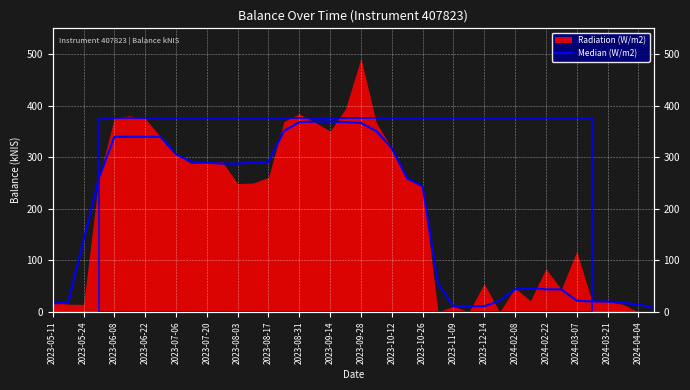

True or false: the data has more than 0 interior local peaks.

True